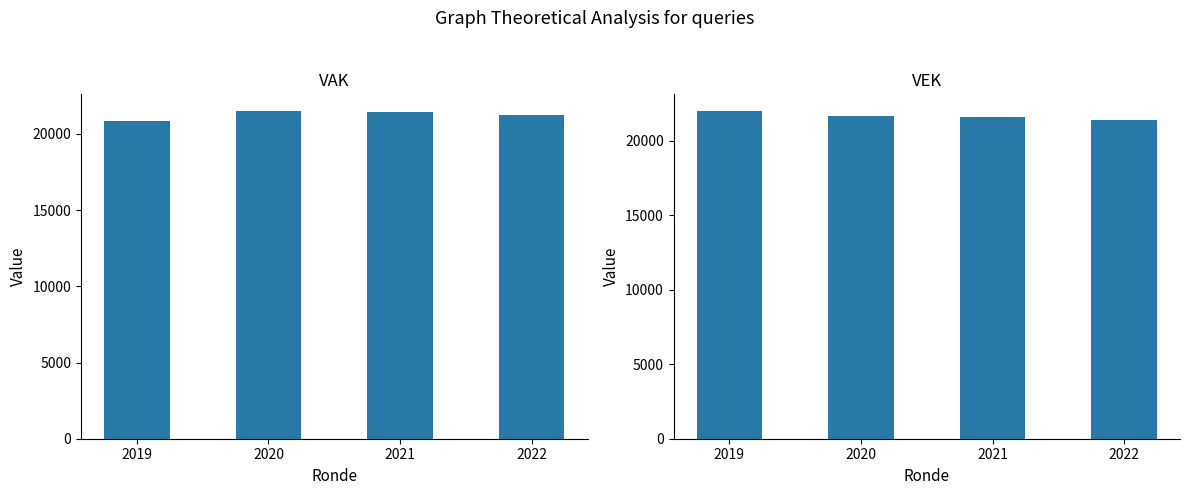

What is the difference between the second highest and second lowest values in the VEK series?

80